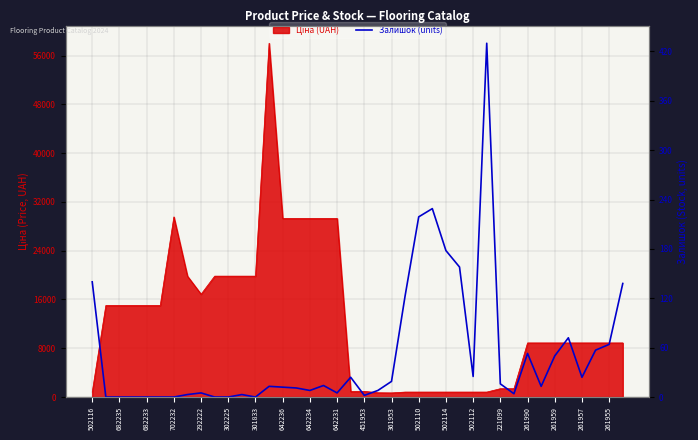

What is the change in value from 502116 to 302225?

-140